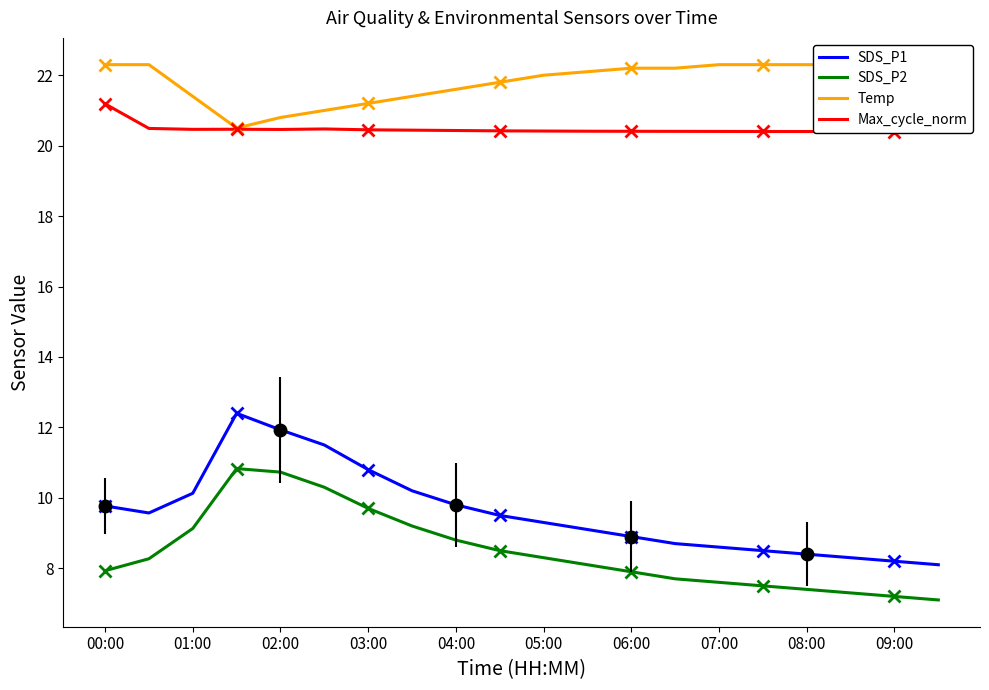

What is the label of the 20th point from the right?

00:00